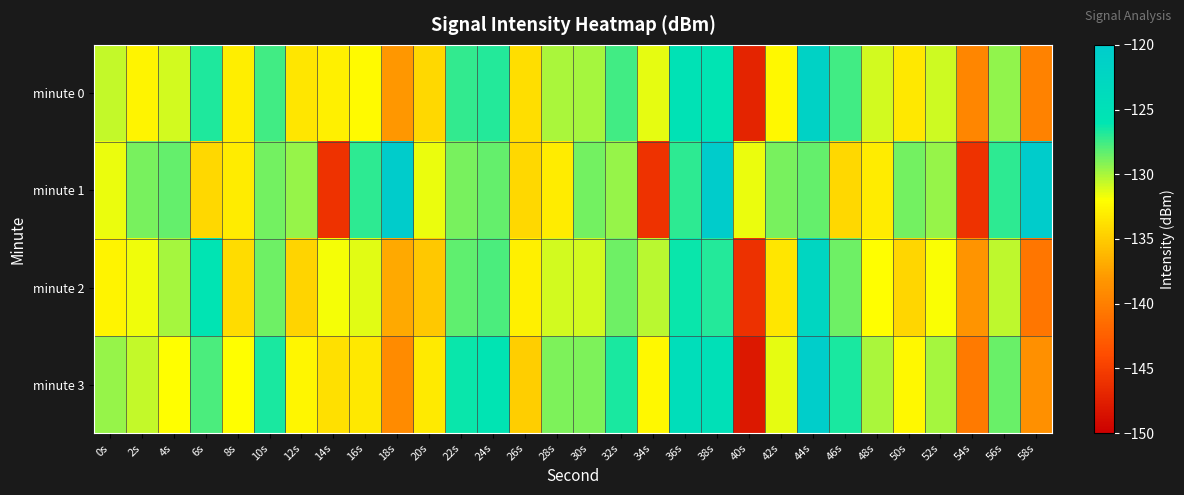

Reading right to left, list all the values displayed in this chart.

minute 0: 58s=-139.7	56s=-129.5	54s=-139.4	52s=-130.9	50s=-133.3	48s=-131.0	46s=-127.6	44s=-121.5	42s=-132.4	40s=-147.1	38s=-125.8	36s=-125.3	34s=-131.4	32s=-127.6	30s=-129.9	28s=-130.0	26s=-133.9	24s=-126.8	22s=-127.2	20s=-134.2	18s=-138.1	16s=-132.3	14s=-132.8	12s=-133.5	10s=-127.6	8s=-133.0	6s=-126.8	4s=-131.0	2s=-132.6	0s=-130.6
minute 1: 58s=-120.1	56s=-127.0	54s=-145.9	52s=-129.5	50s=-128.7	48s=-133.1	46s=-134.2	44s=-128.3	42s=-128.8	40s=-131.6	38s=-120.1	36s=-127.0	34s=-145.9	32s=-129.5	30s=-128.7	28s=-133.1	26s=-134.2	24s=-128.3	22s=-128.8	20s=-131.6	18s=-120.1	16s=-127.0	14s=-145.9	12s=-129.5	10s=-128.7	8s=-133.1	6s=-134.2	4s=-128.3	2s=-128.8	0s=-131.6
minute 2: 58s=-140.7	56s=-130.5	54s=-138.4	52s=-131.9	50s=-134.3	48s=-132.0	46s=-128.6	44s=-122.5	42s=-133.4	40s=-146.1	38s=-126.8	36s=-126.3	34s=-130.4	32s=-128.6	30s=-130.9	28s=-131.0	26s=-132.9	24s=-127.8	22s=-128.2	20s=-135.2	18s=-137.1	16s=-131.3	14s=-131.8	12s=-134.5	10s=-128.6	8s=-134.0	6s=-125.8	4s=-130.0	2s=-131.6	0s=-132.6
minute 3: 58s=-138.7	56s=-128.5	54s=-140.4	52s=-129.9	50s=-132.3	48s=-130.0	46s=-126.6	44s=-120.5	42s=-131.4	40s=-148.1	38s=-124.8	36s=-124.3	34s=-132.4	32s=-126.6	30s=-128.9	28s=-129.0	26s=-134.9	24s=-125.8	22s=-126.2	20s=-133.2	18s=-139.1	16s=-133.3	14s=-133.8	12s=-132.5	10s=-126.6	8s=-132.0	6s=-127.8	4s=-132.0	2s=-130.6	0s=-129.6